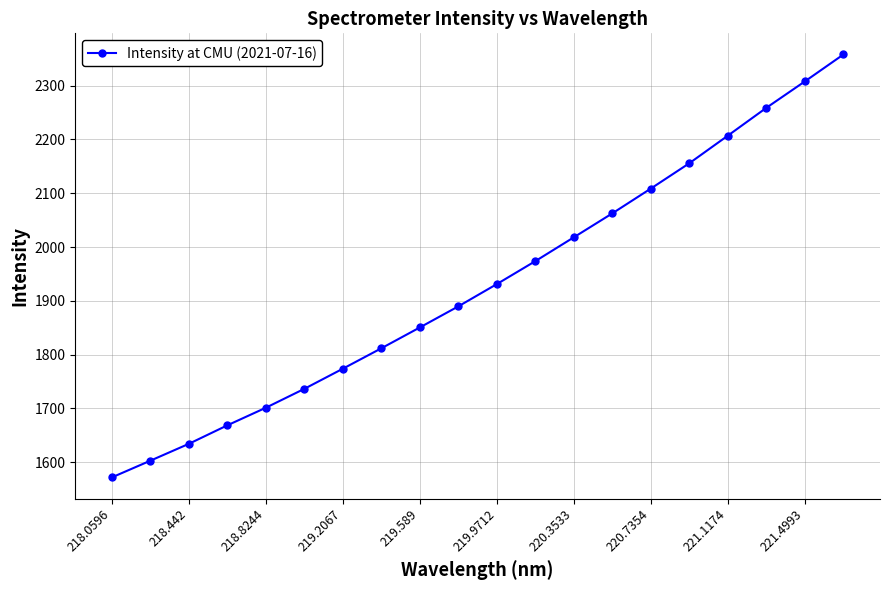

What is the value of the 10th point from the left?

1889.8